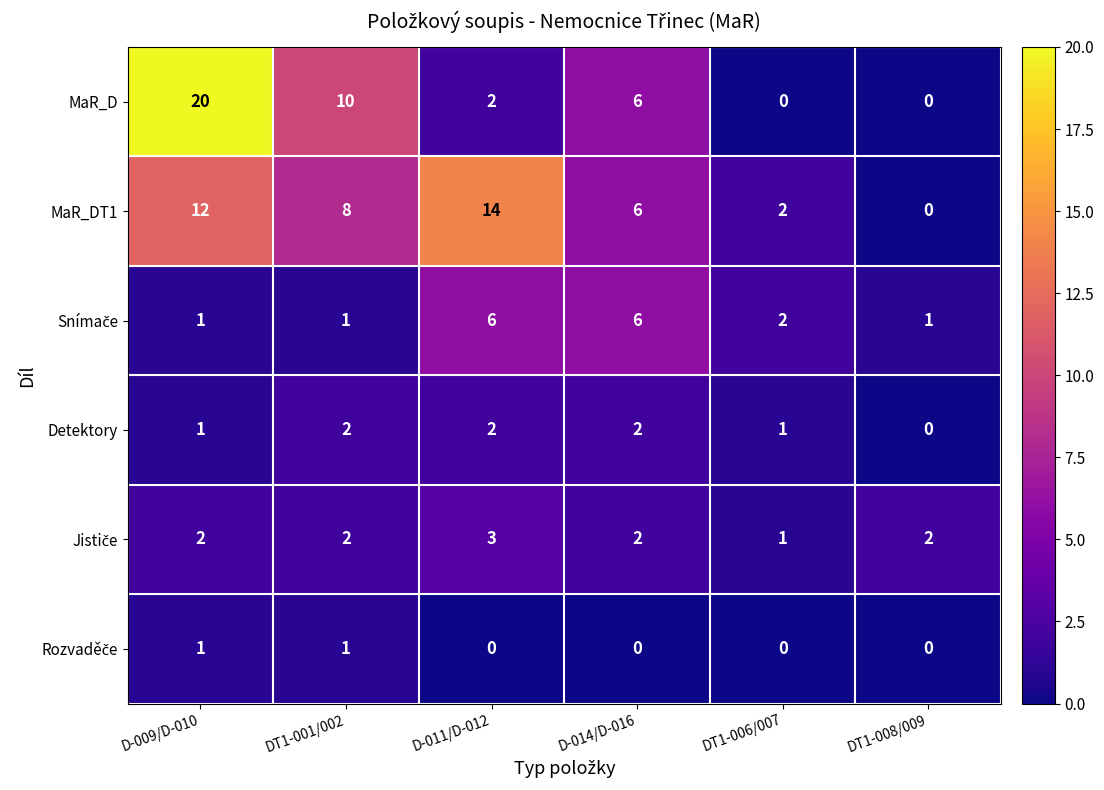

What is the maximum value shown in the chart?

20